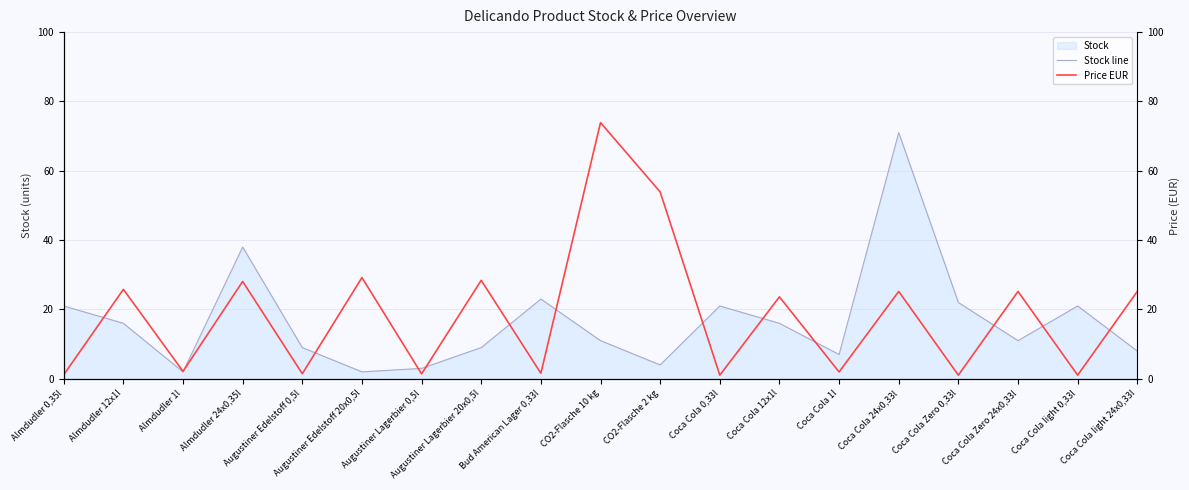

What is the difference between the maximum and second lowest values in the Price EUR series?

72.9